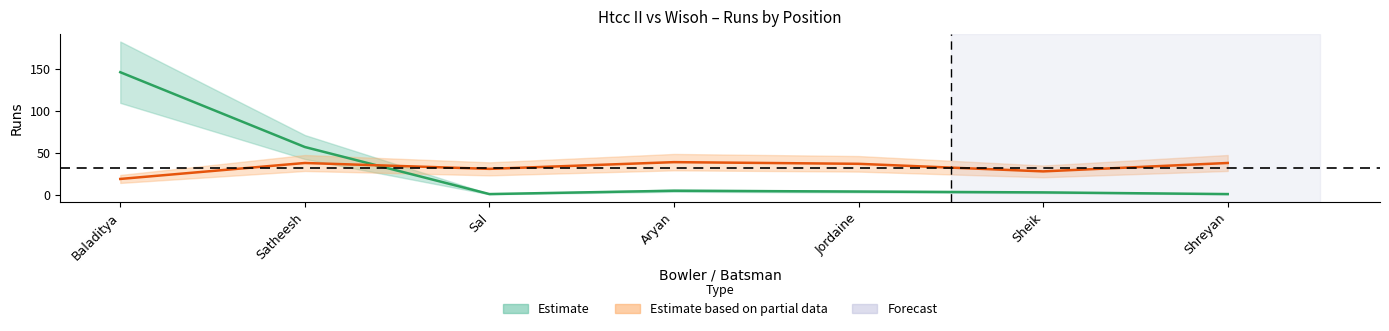

Does the chart display data point markers on the line(s)?

No